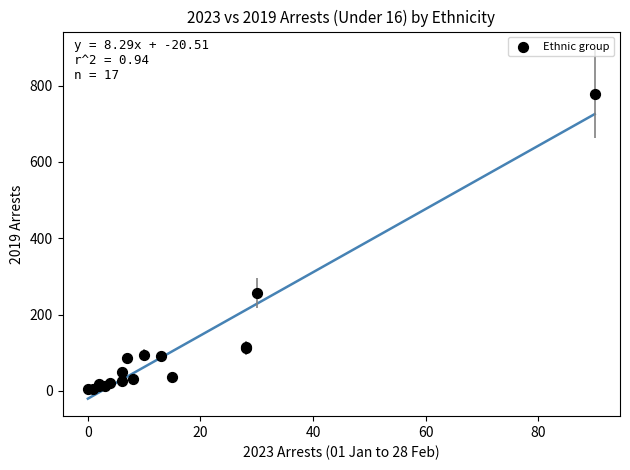

What Y value in the scatter plot is closest to 391?

257